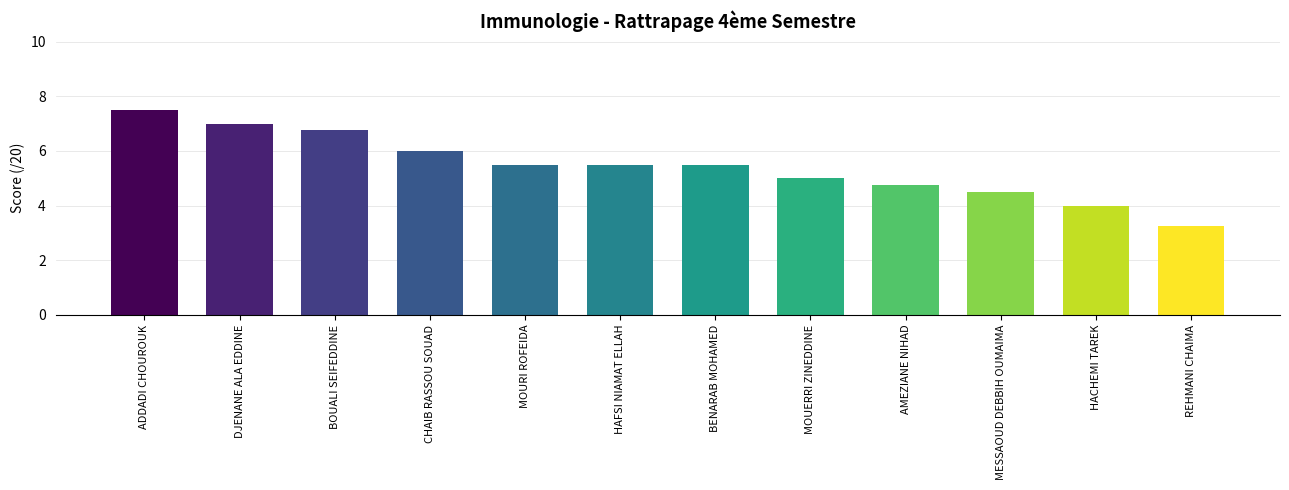

How many distinct data groups are displayed?

1